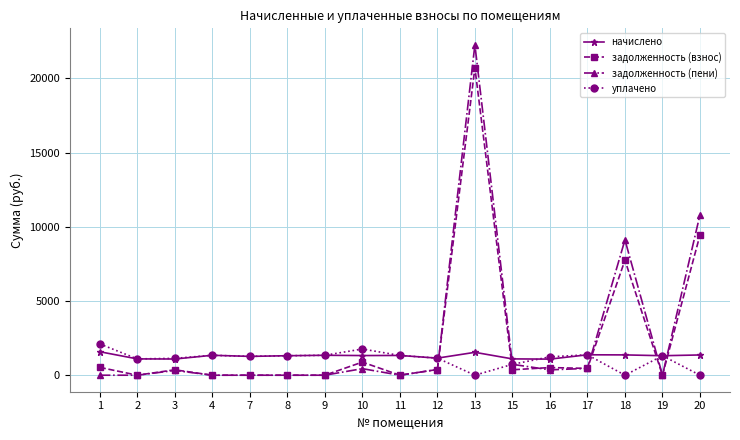

What is the value of the начислено point at the 4th from the left?

1342.1